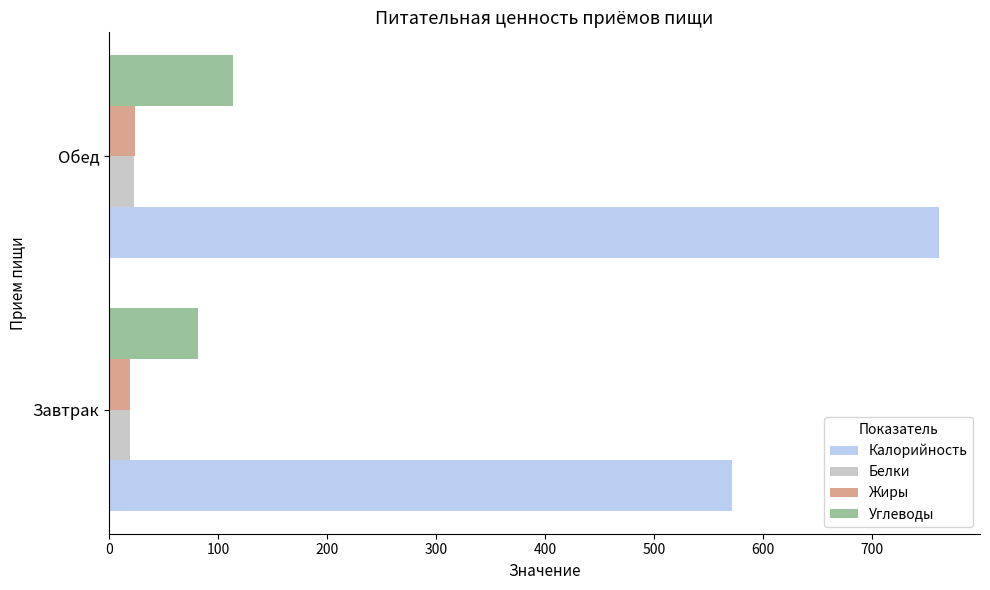

Is the value of Жиры at Обед greater than the value of Углеводы at Обед?

No